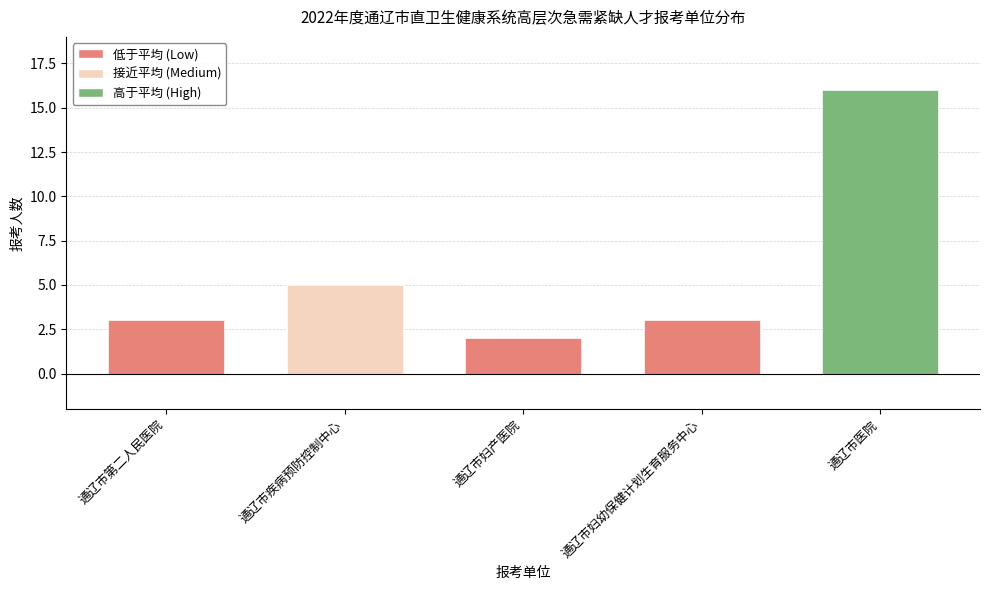

How many bars are there in total?

5